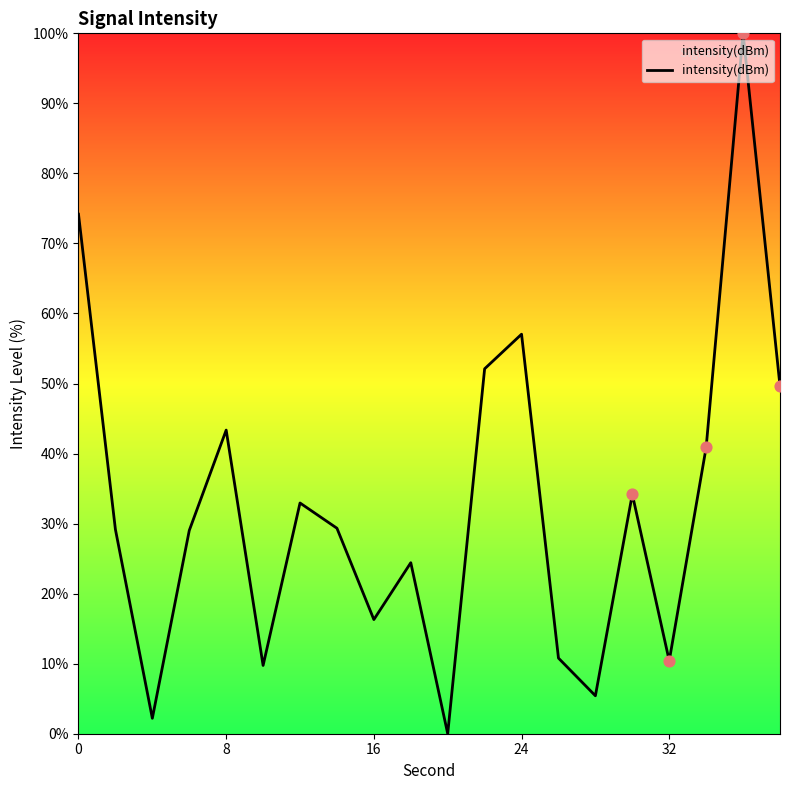

What is the greatest value displayed?

100.0